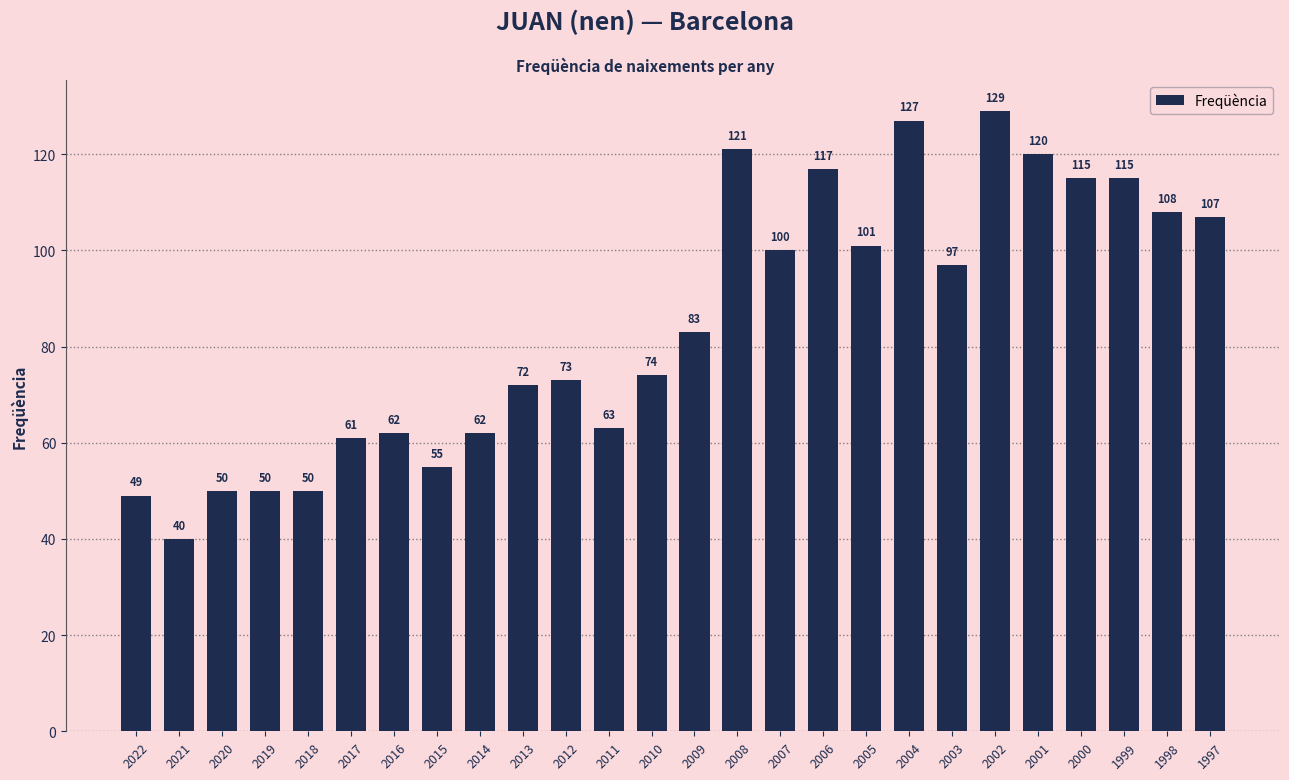

Is it true that the value at 2009 is 83?

True